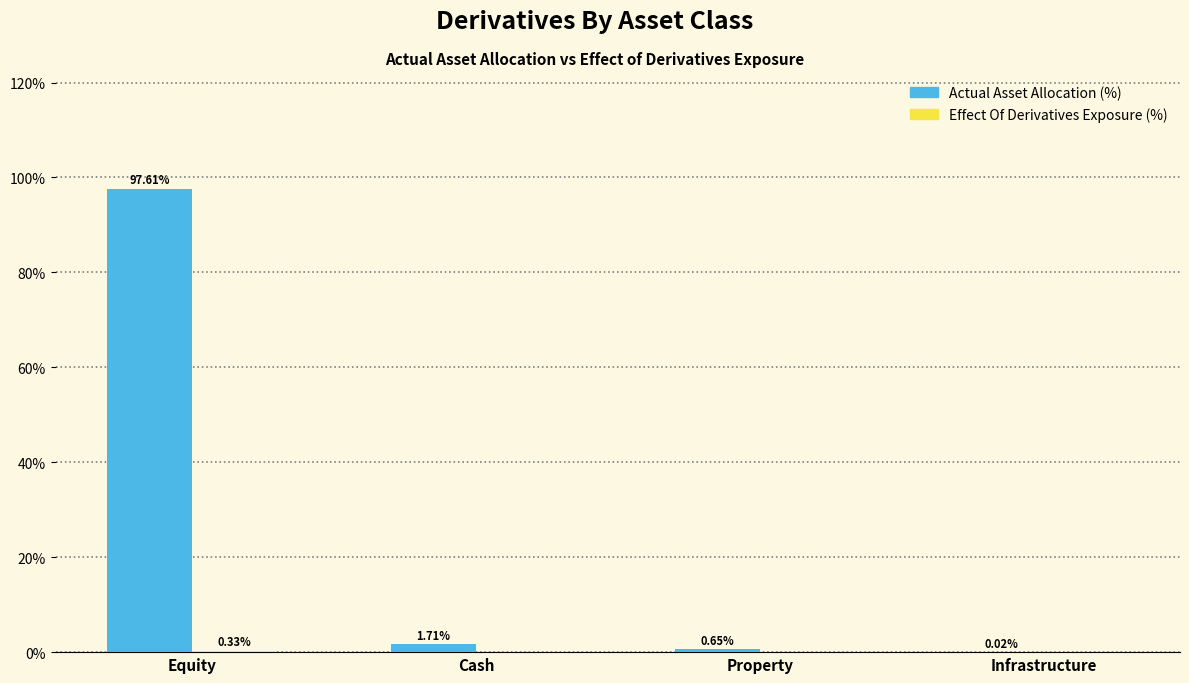

Between Equity and Property, which series saw the biggest shift?

Actual Asset Allocation (%)